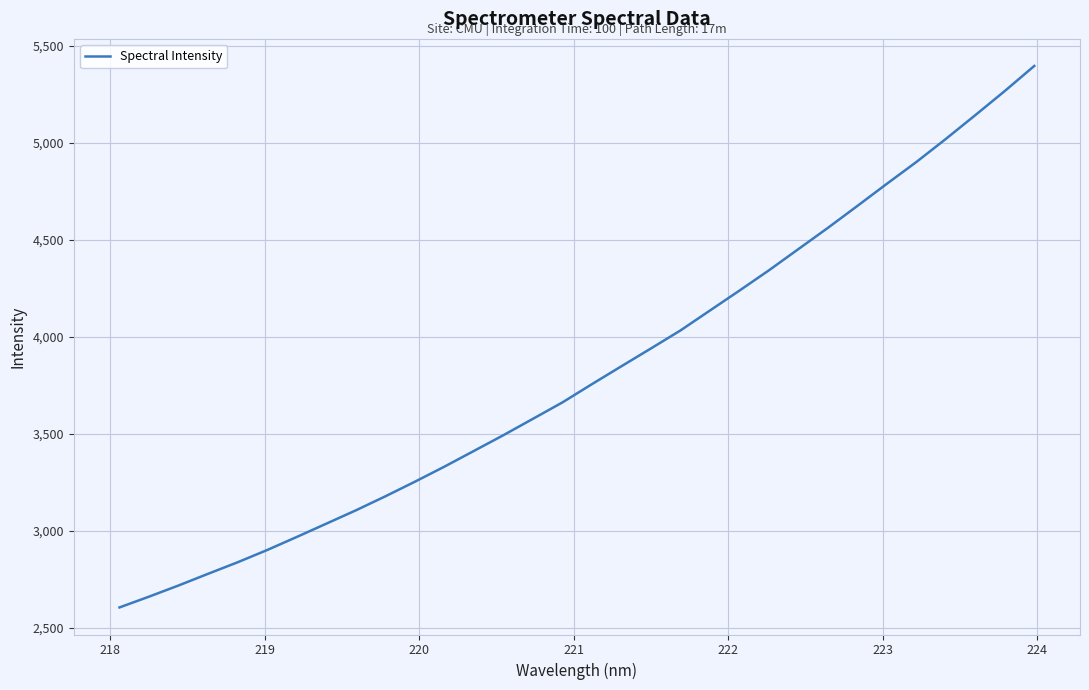

What is the smallest value displayed?

2604.9